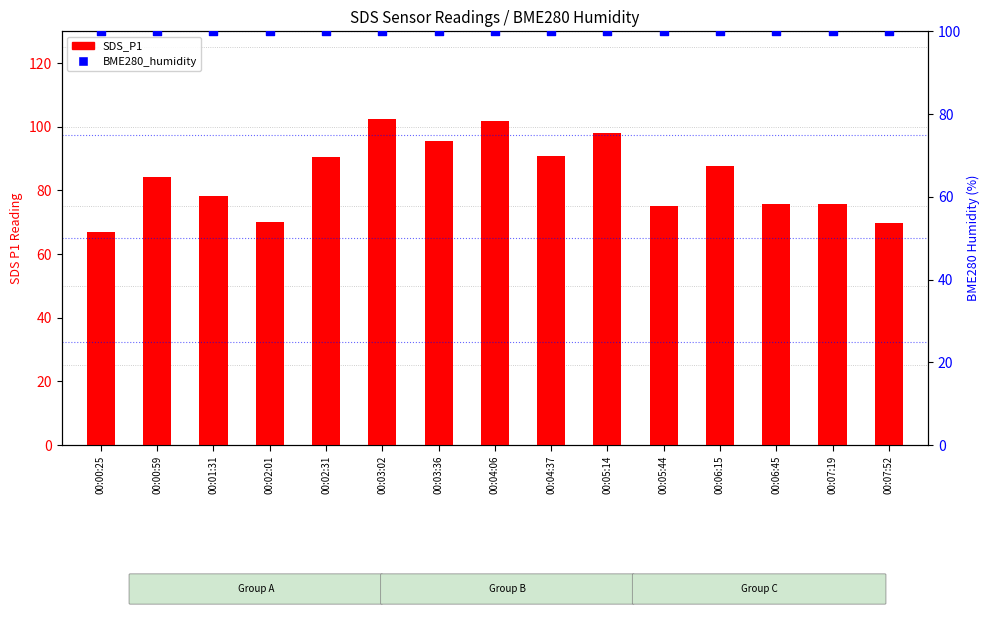

At how many categories does at least one series exceed 83?

15